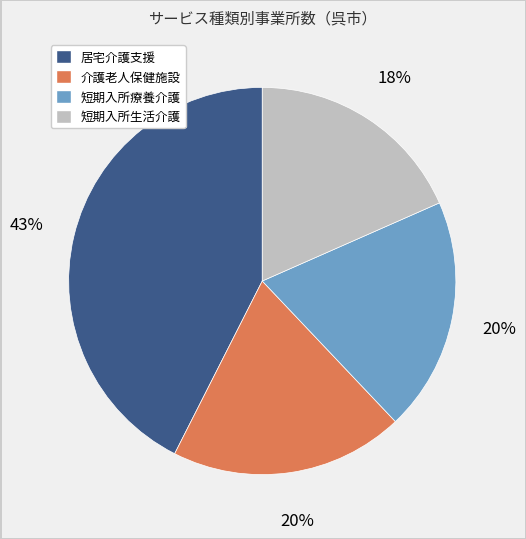

What percentage is the 介護老人保健施設 slice, to the nearest percent?

20%